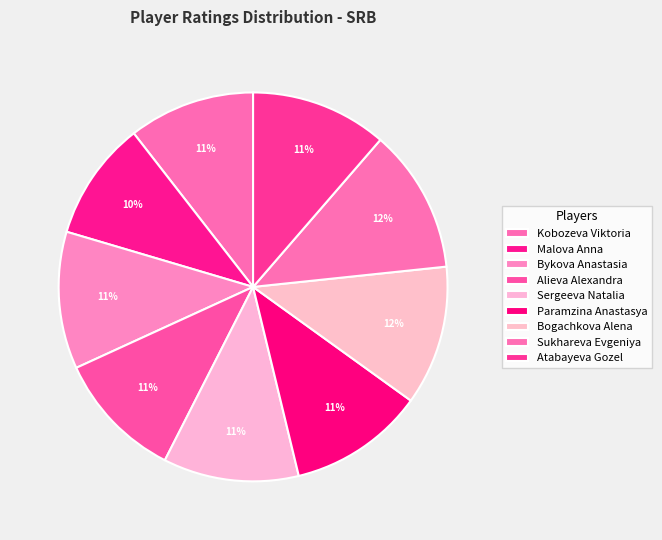

What percentage is the Sukhareva Evgeniya slice, to the nearest percent?

12%